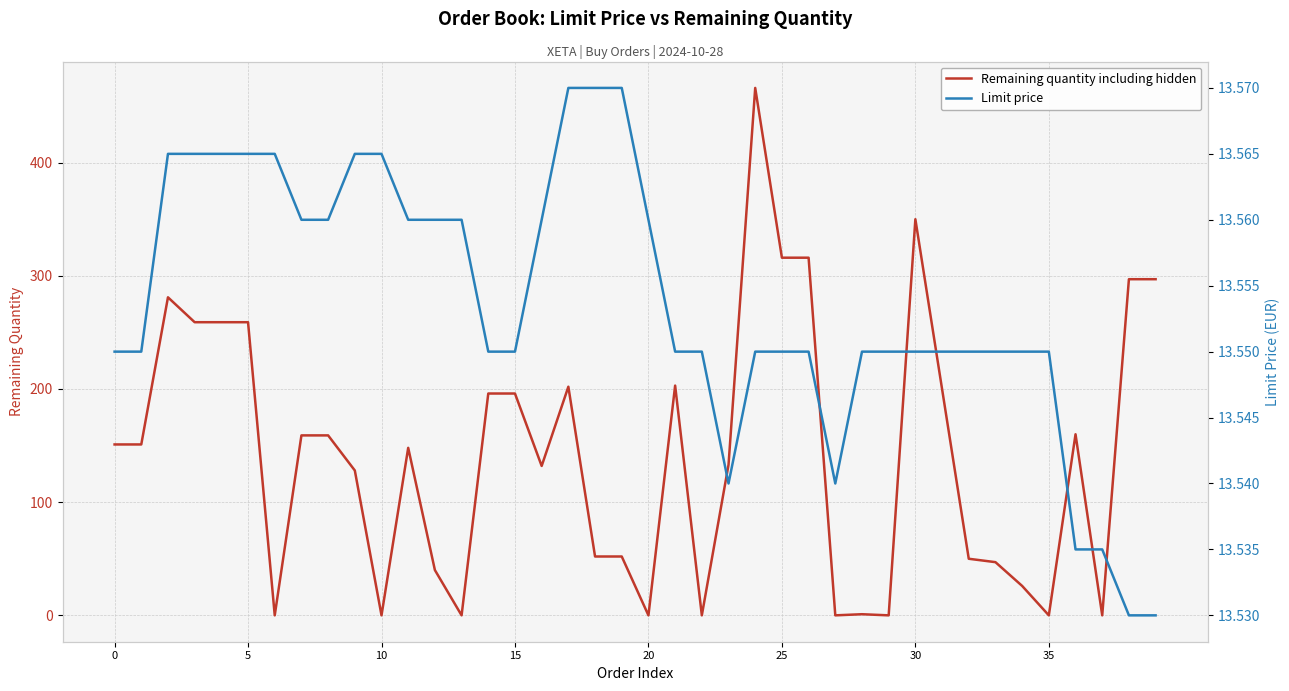

How many data points does each series have?

40